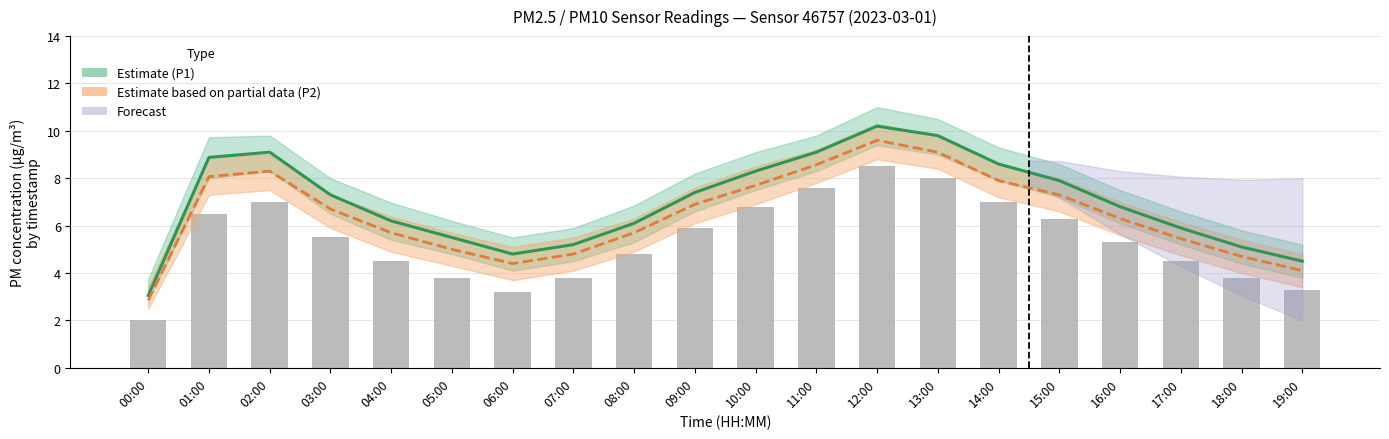

Between 01:00 and 15:00, which series saw the biggest shift?

P1 (Estimate)